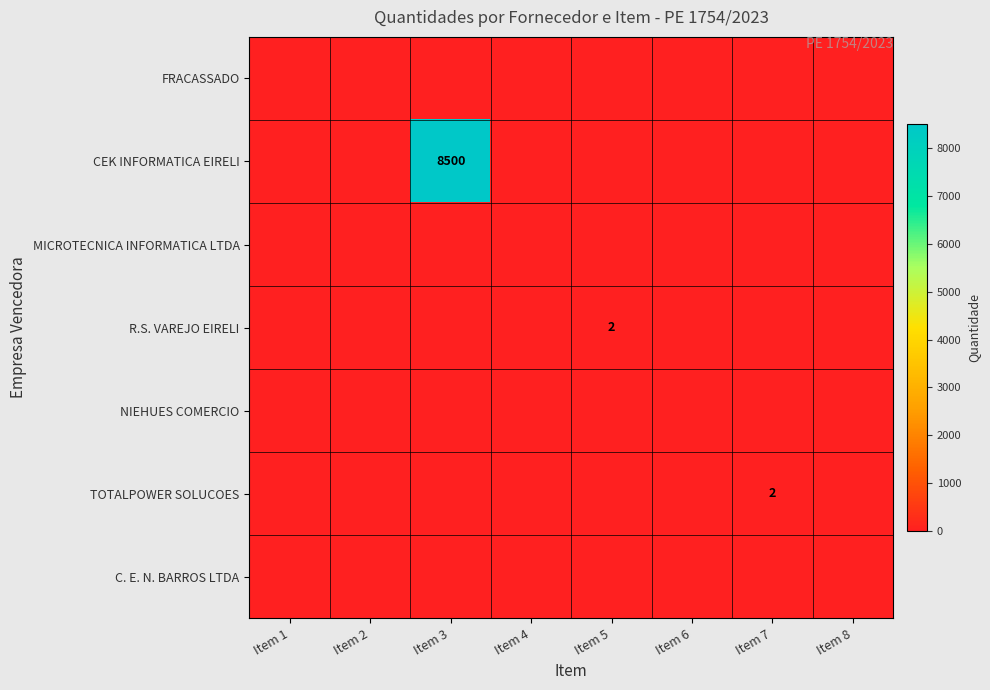

Which category has the highest value in the C. E. N. BARROS LTDA series?

Item 1